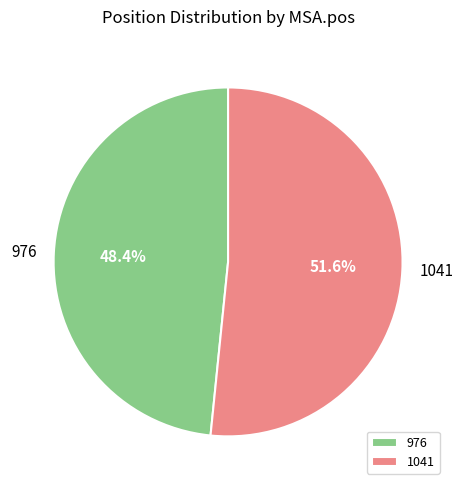

Do 1041 and 976 together represent more than half of the pie?

Yes